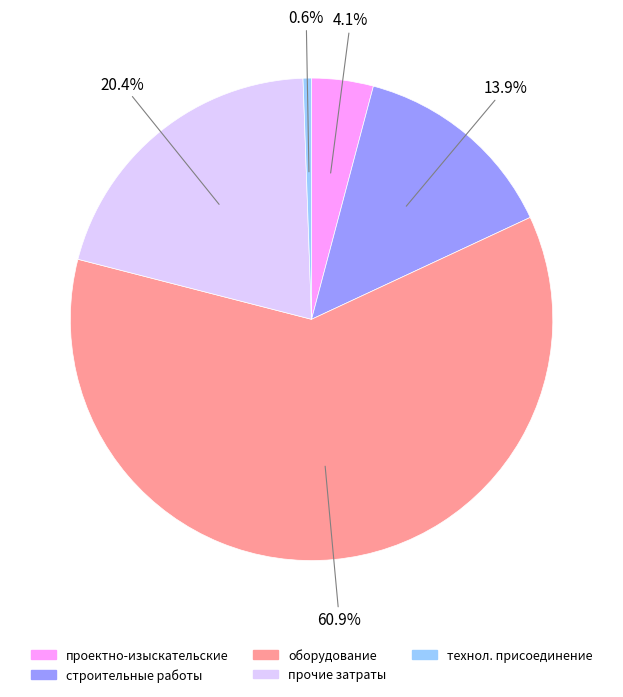

Is there any slice that represents more than half of the pie?

Yes